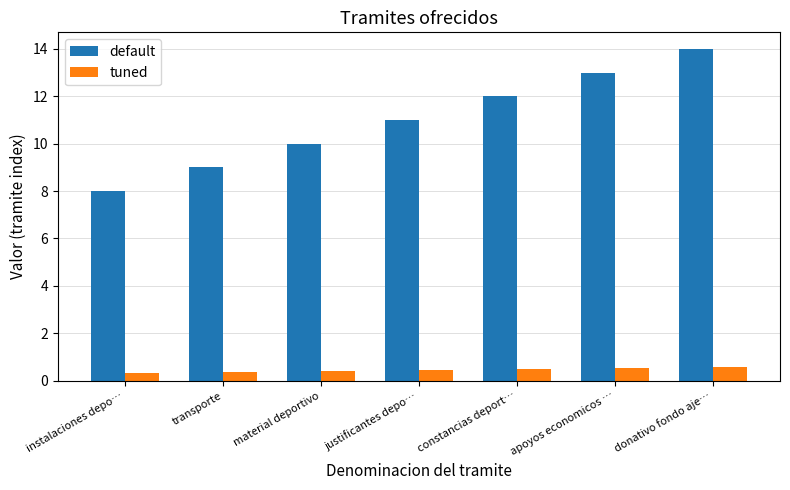

What is the difference between the highest and lowest values at constancias deport…?

11.5